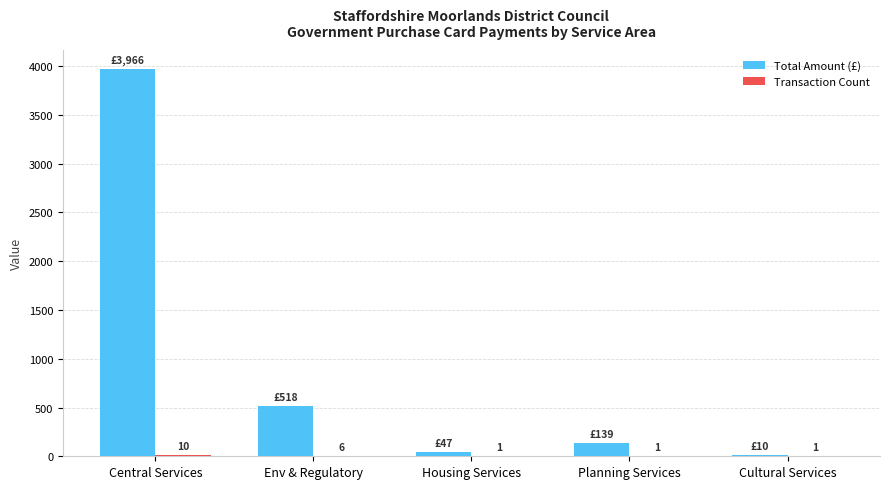

Is it true that Total Amount (£) equals 518.0 at Env & Regulatory?

True